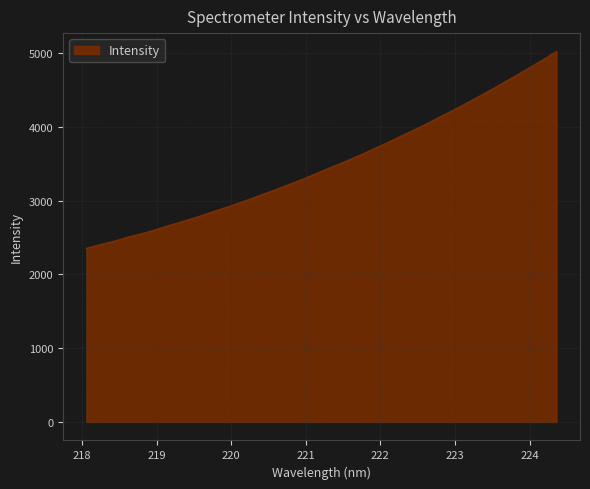

What is the smallest value displayed?

2353.0